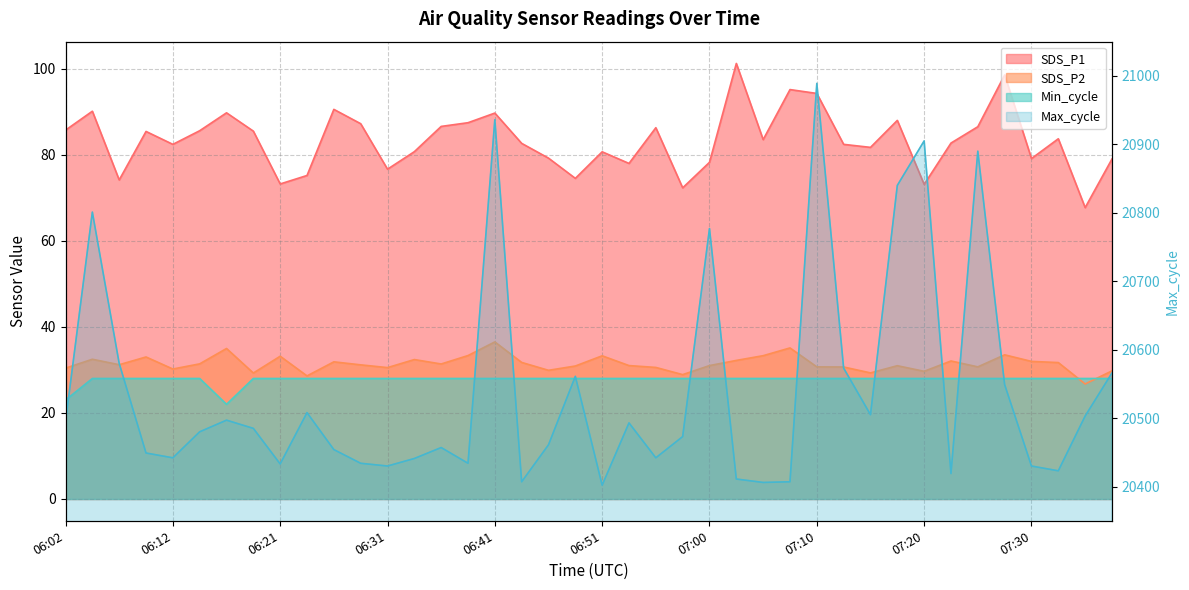

In SDS_P1, how many points are lower than both neighbors (excluding endpoints)?

12